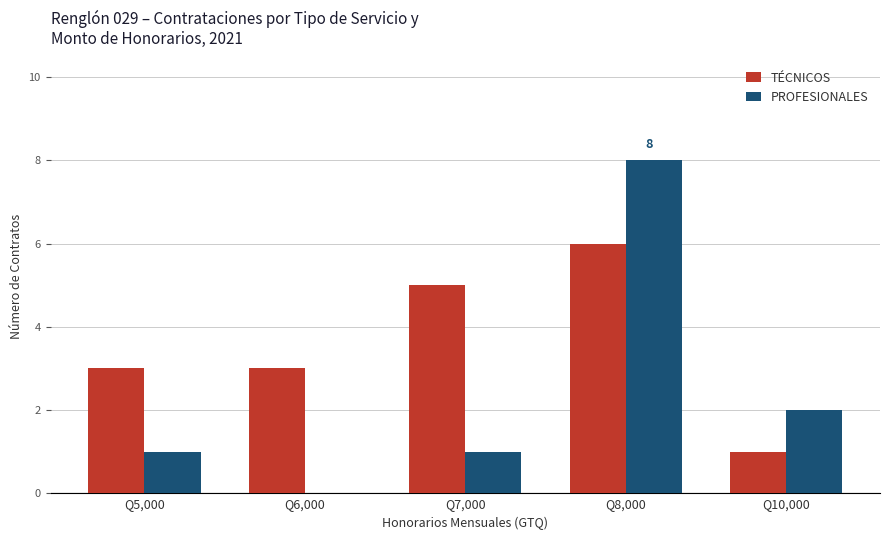

What is the greatest value displayed?

8